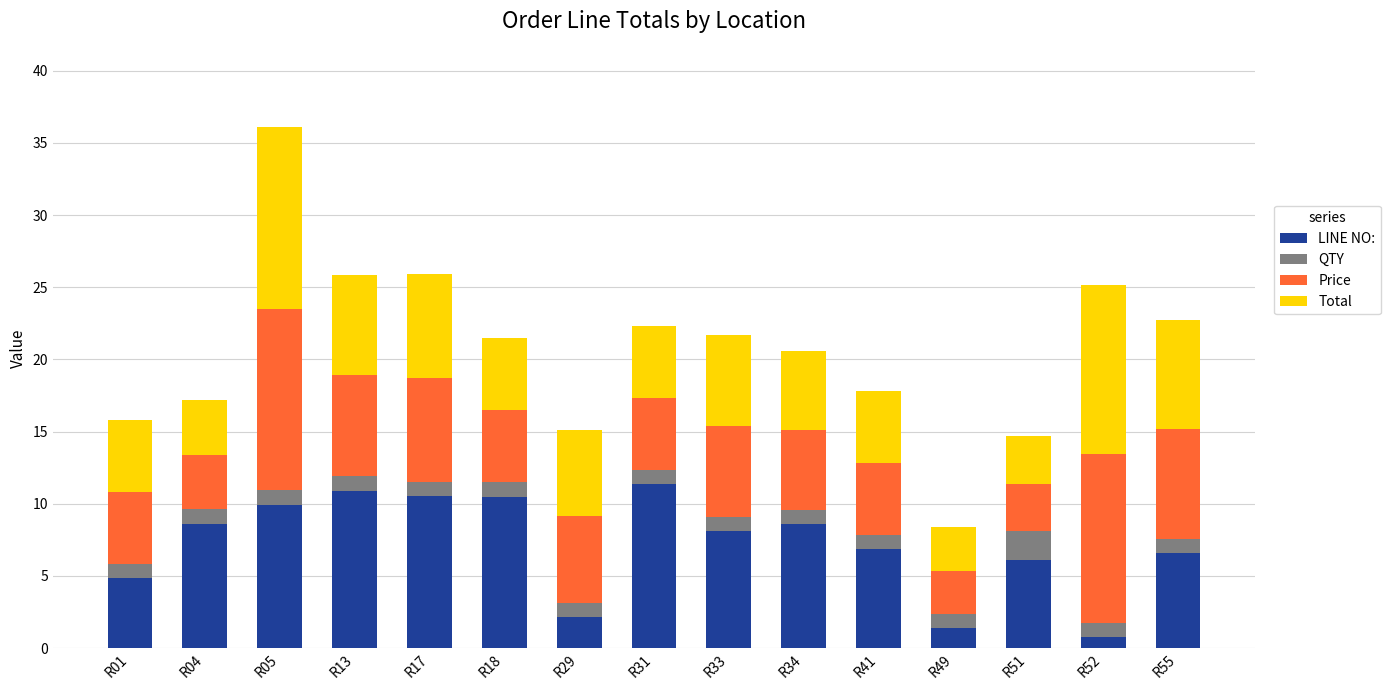

How many bars are there in total?

15